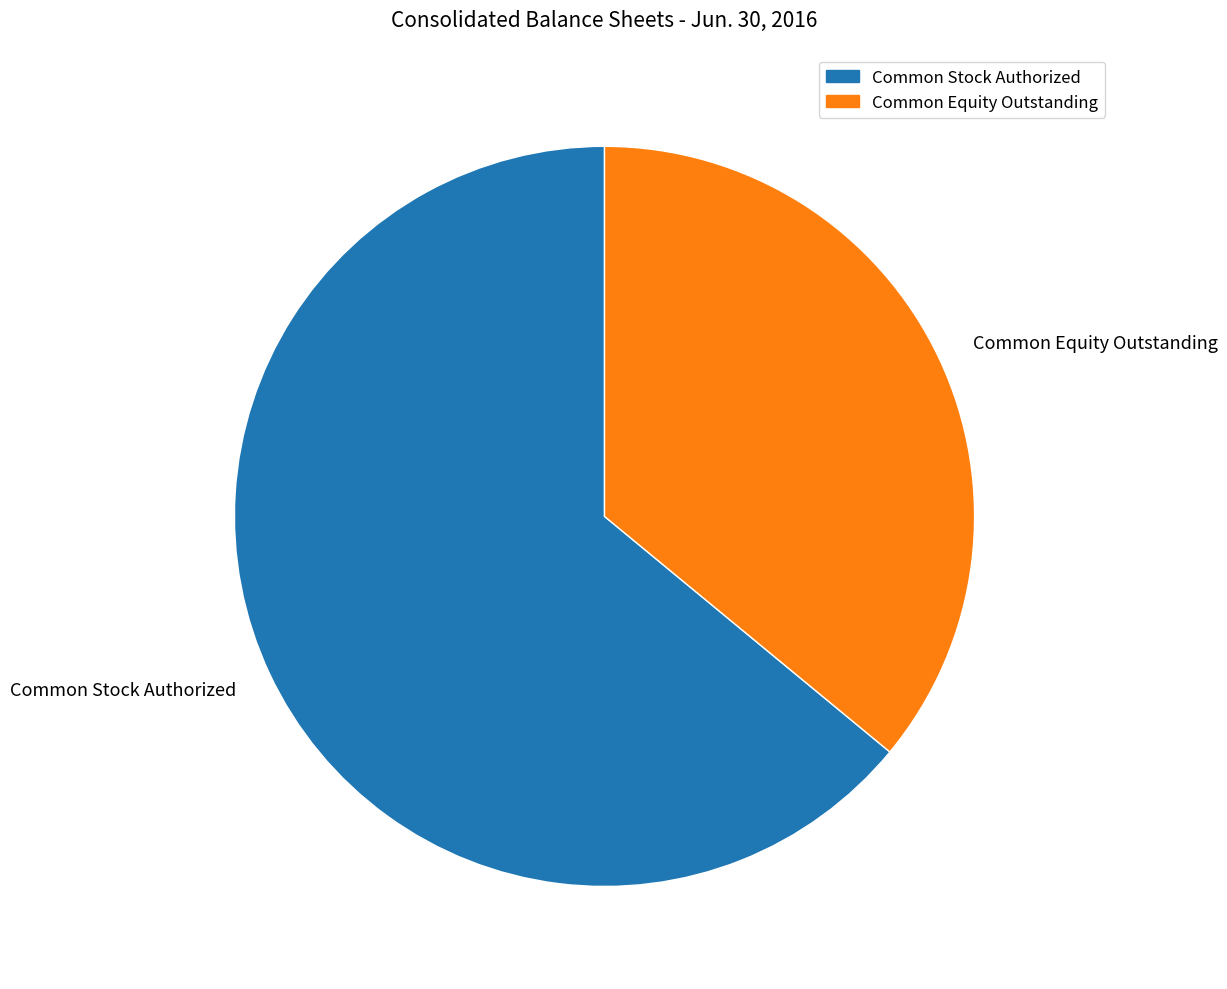

Combined, do Common Stock Authorized and Common Equity Outstanding account for over 50%?

Yes